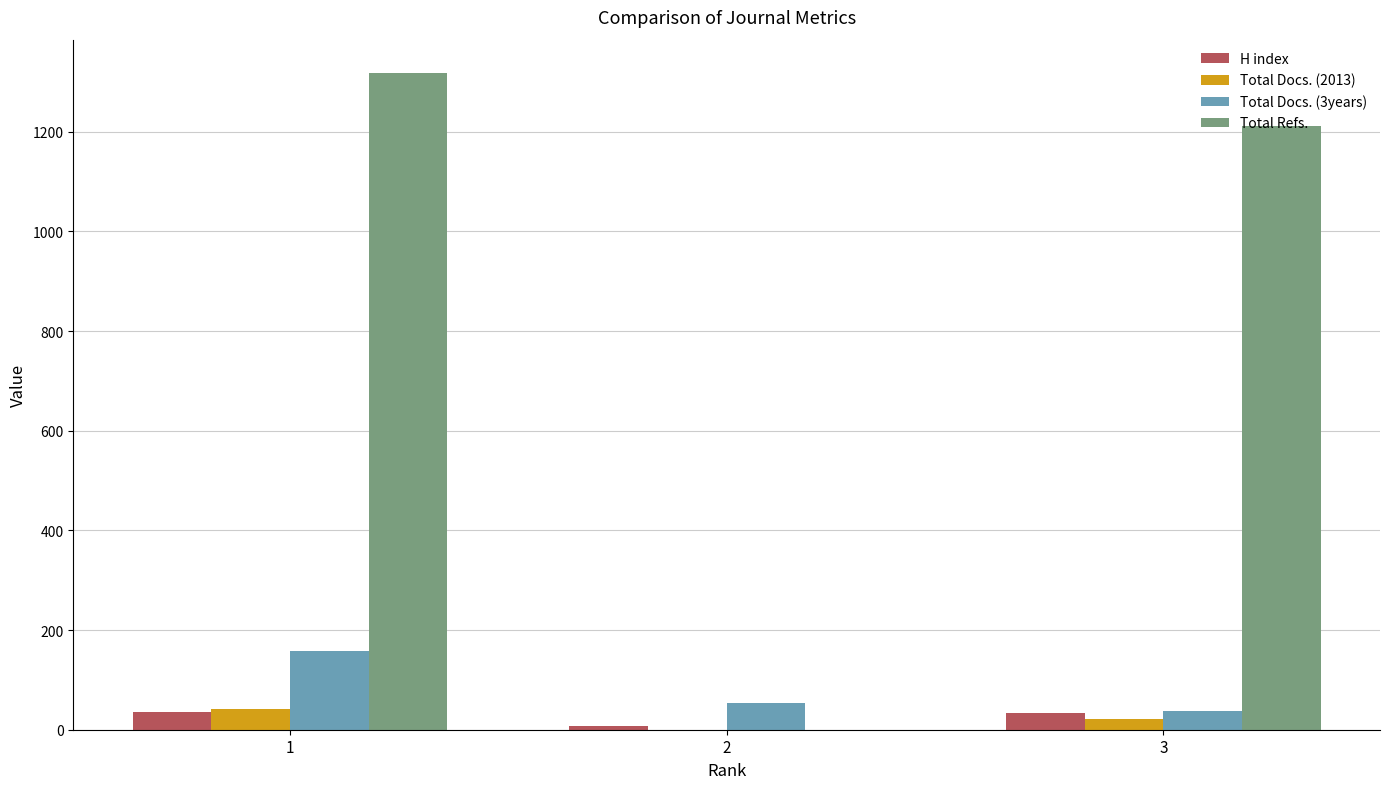

Count the Total Docs. (3years) values in the range 37 to 157.

3